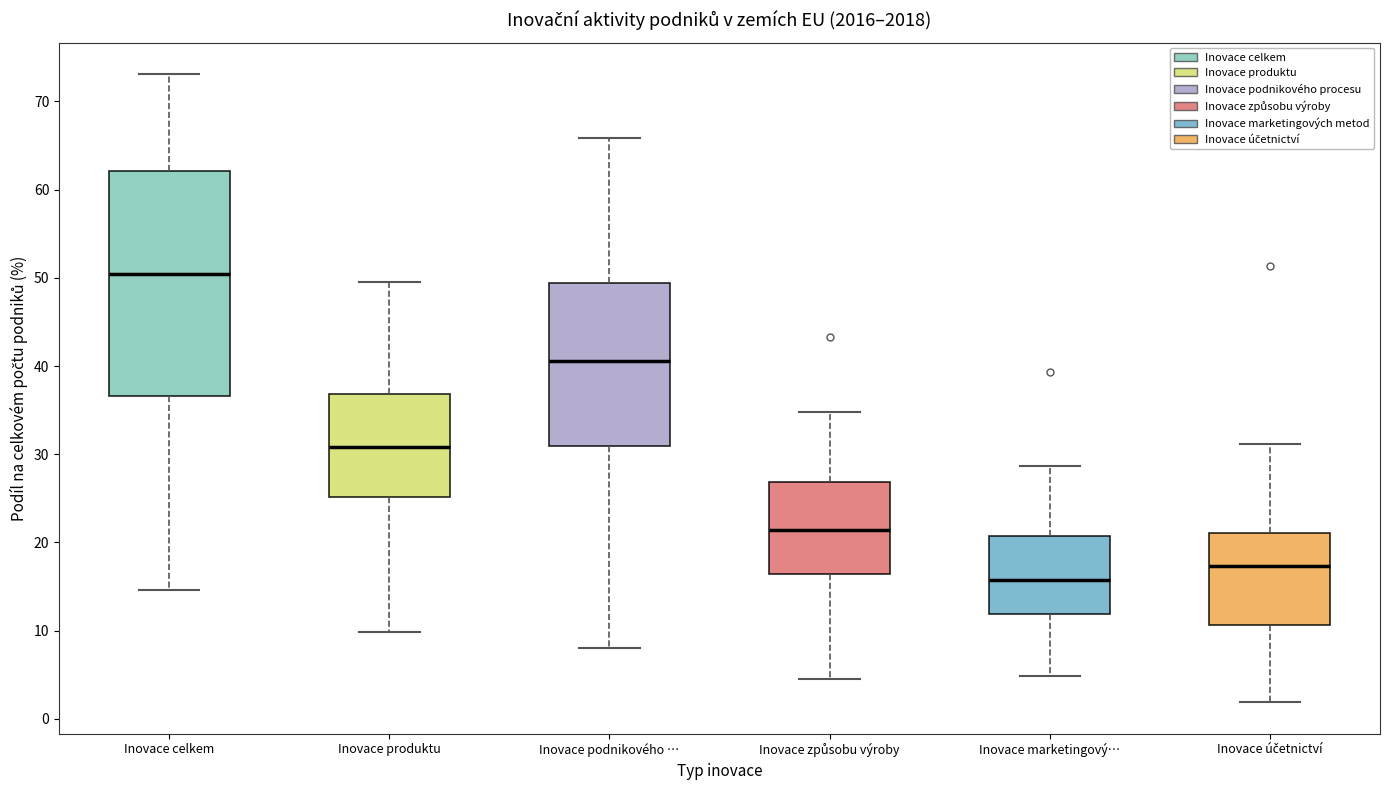

Which box's median line is the highest?

Inovace celkem